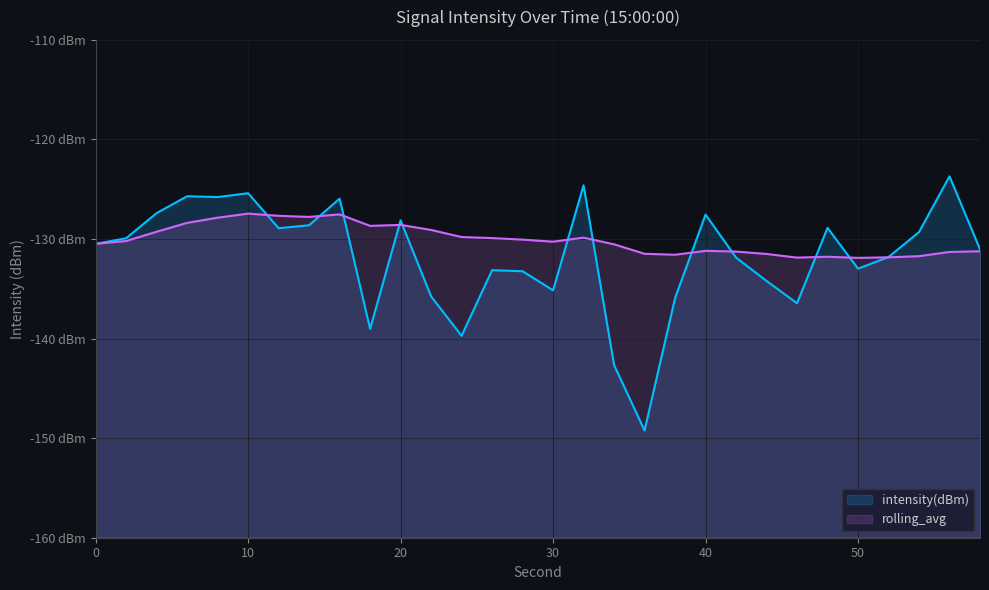

Which series has the largest range (max minus min)?

intensity(dBm)